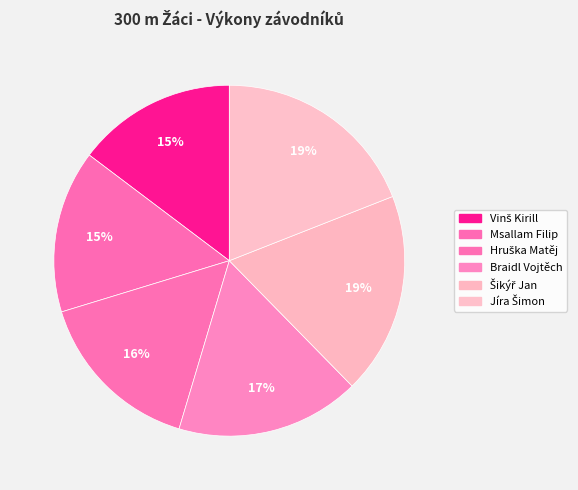

Does Msallam Filip account for over 50% of the chart?

No